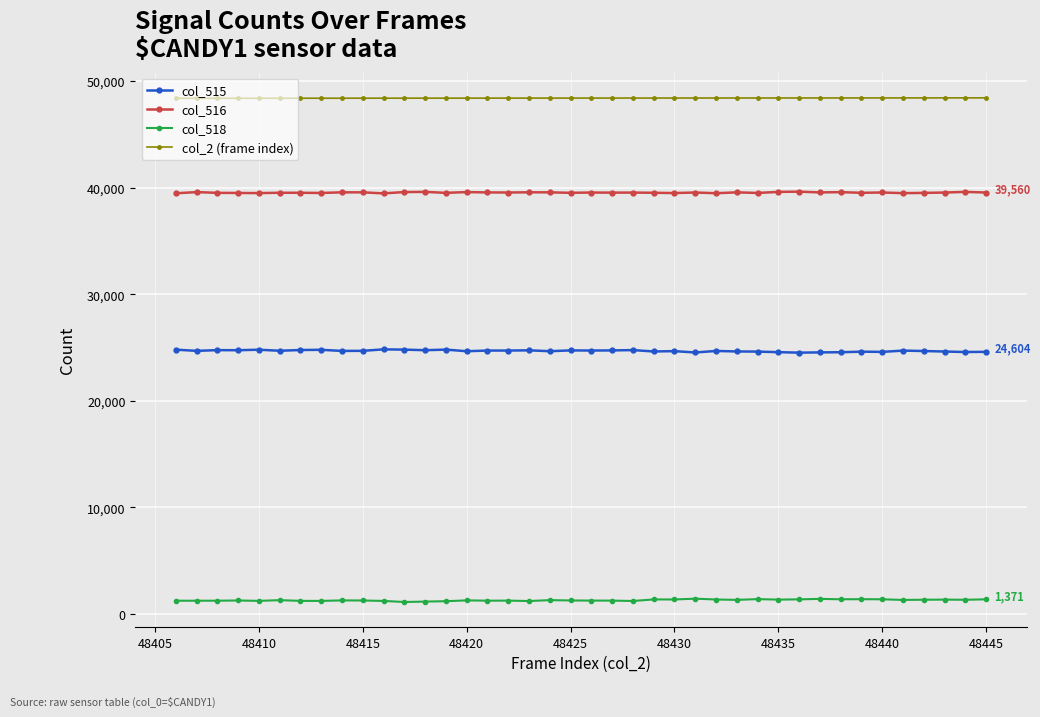

At how many categories does at least one series exceed 4901?

40